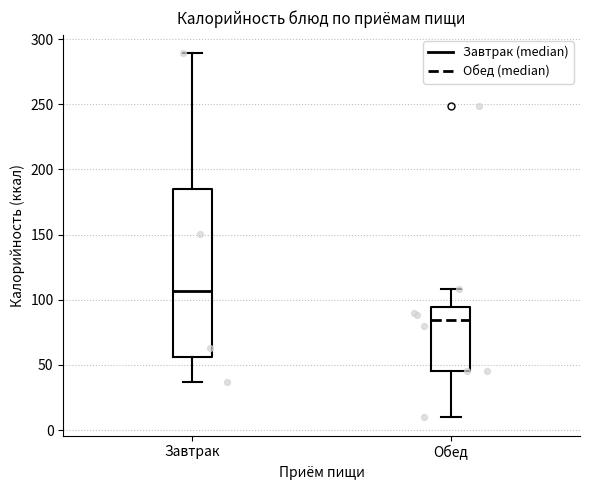

Comparing the boxes themselves (not the whiskers), which one is the tallest?

Завтрак